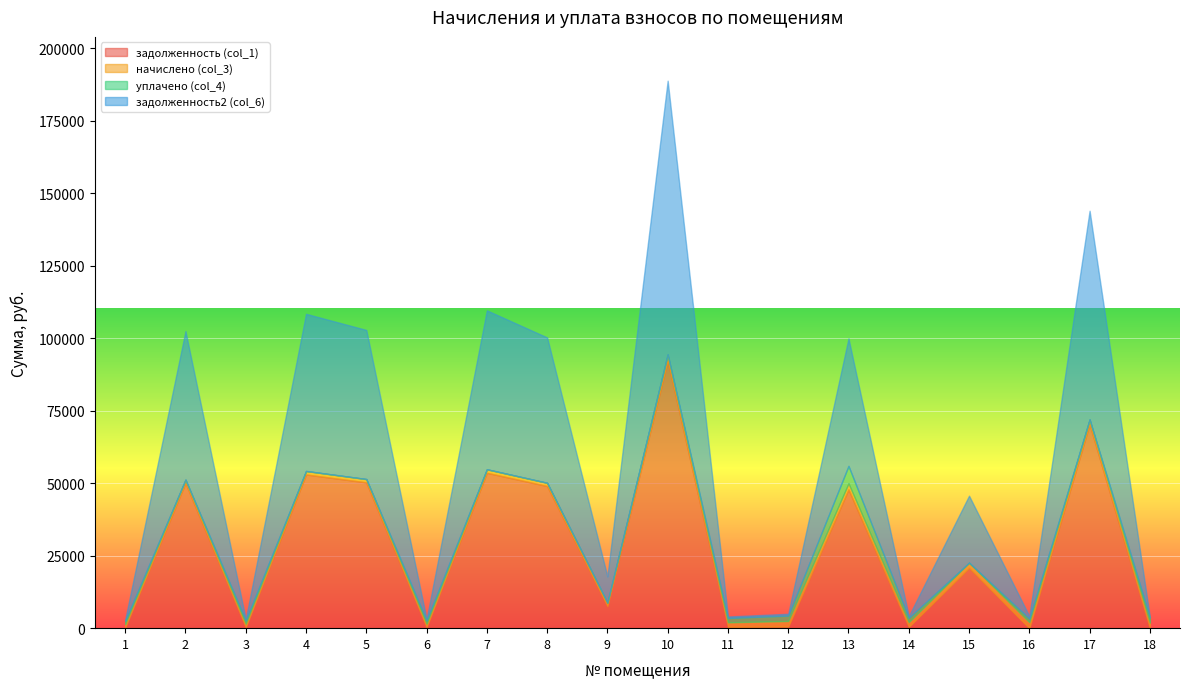

What are all the series names shown in the legend?

задолженность (col_1), начислено (col_3), уплачено (col_4), задолженность2 (col_6)